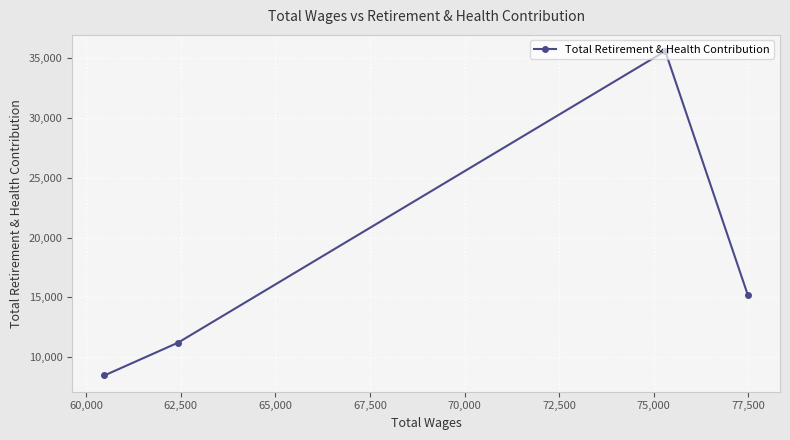

How many points are higher than both their immediate neighbors (excluding endpoints)?

1